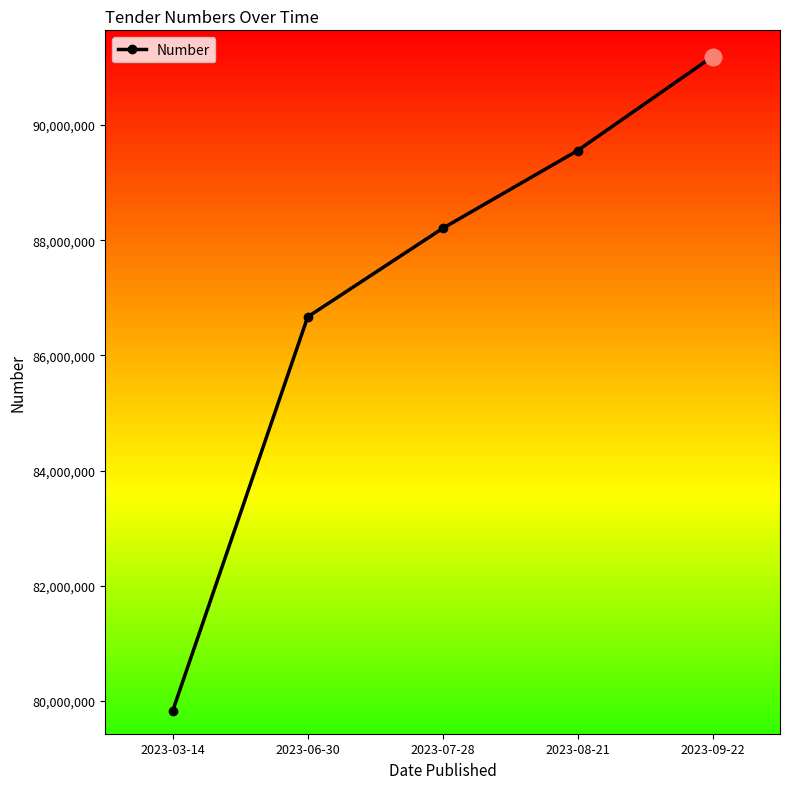

List the labels in order of value, smallest first.

2023-03-14, 2023-06-30, 2023-07-28, 2023-08-21, 2023-09-22